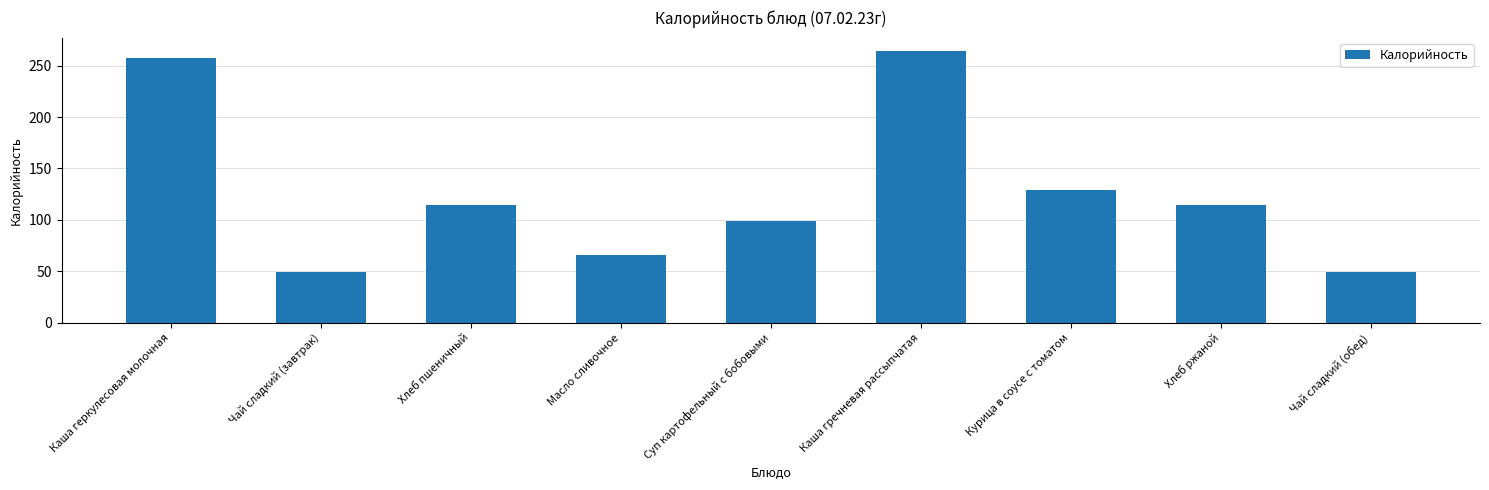

How many bars are there in total?

9